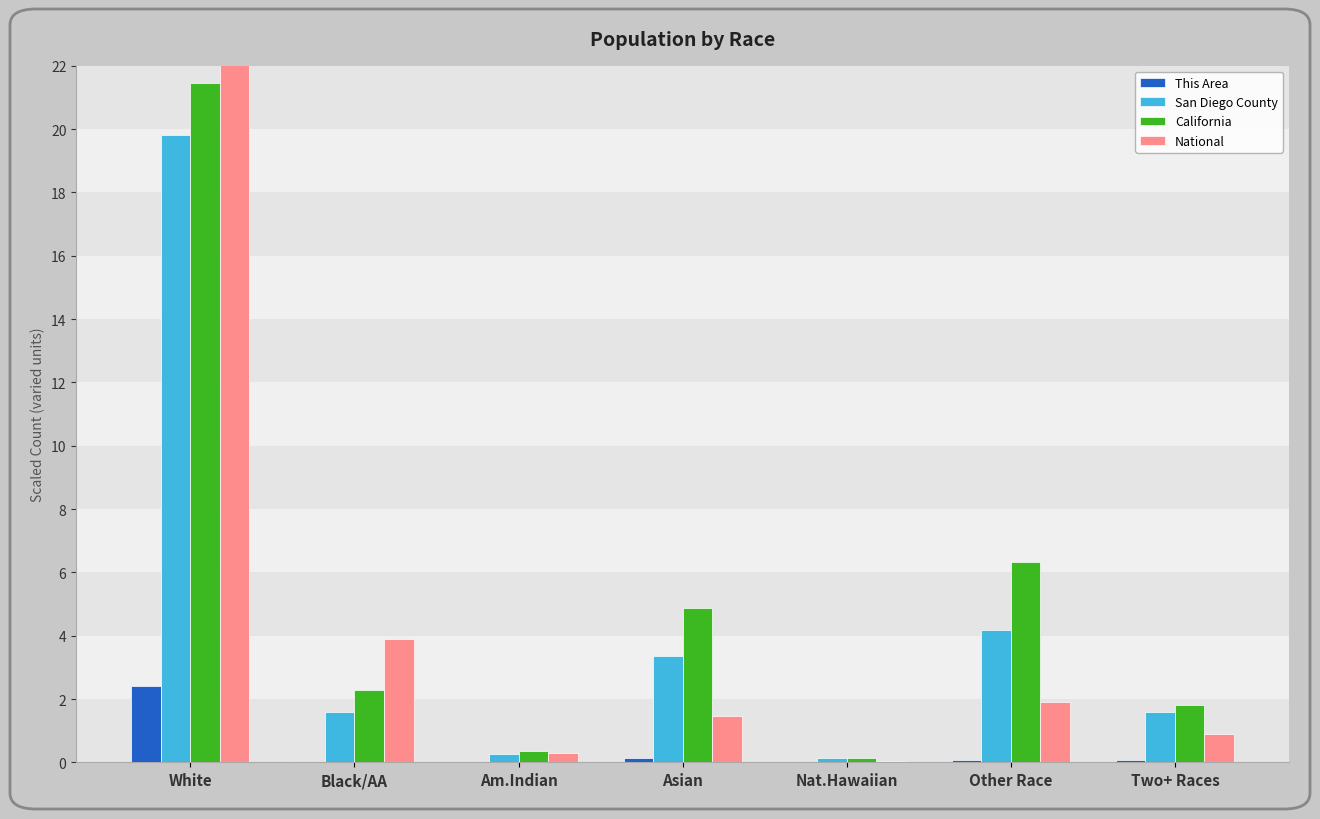

How many data points in National are above 1?

4